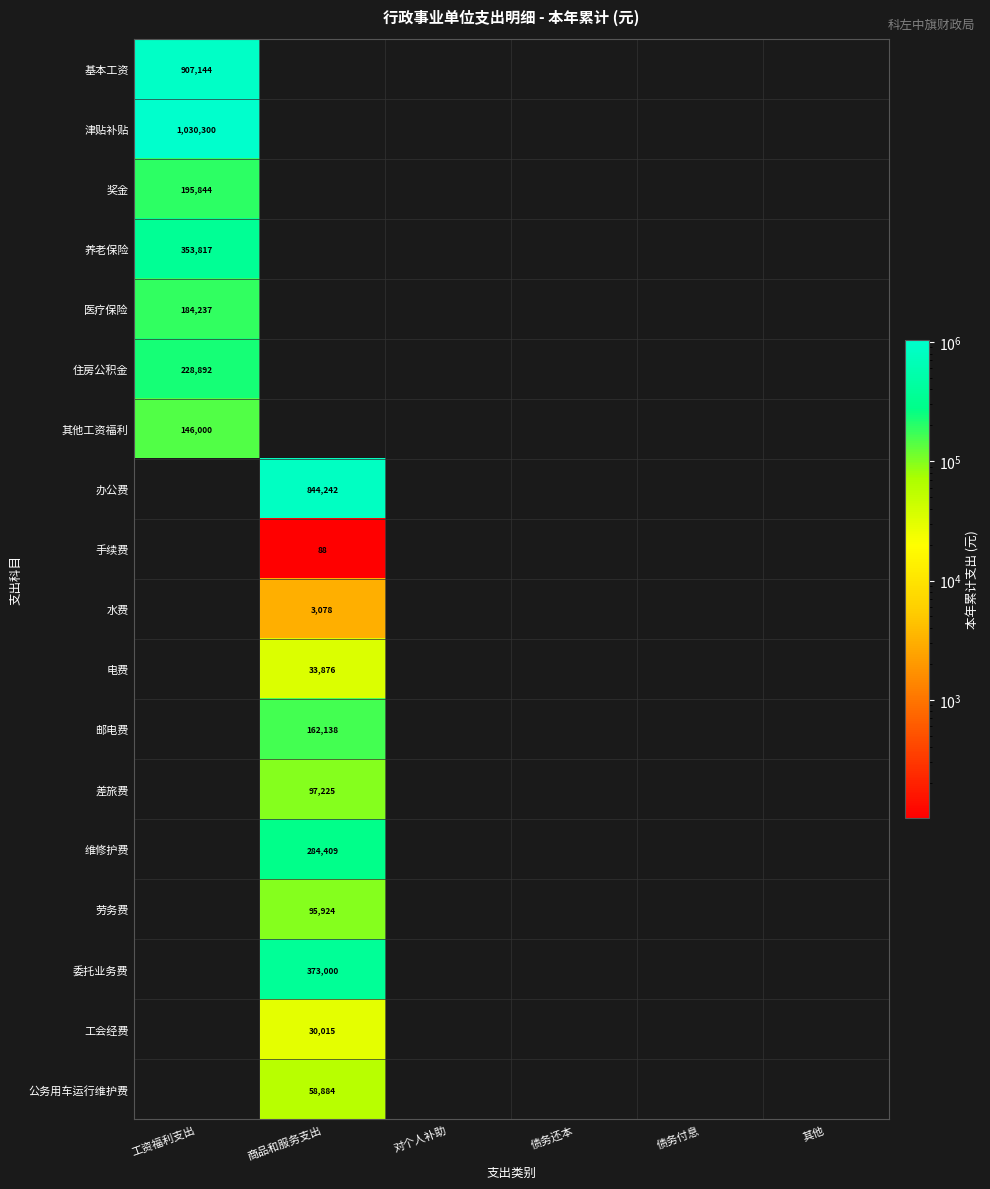

What is the total value across all series at 工资福利支出?

3046234.9